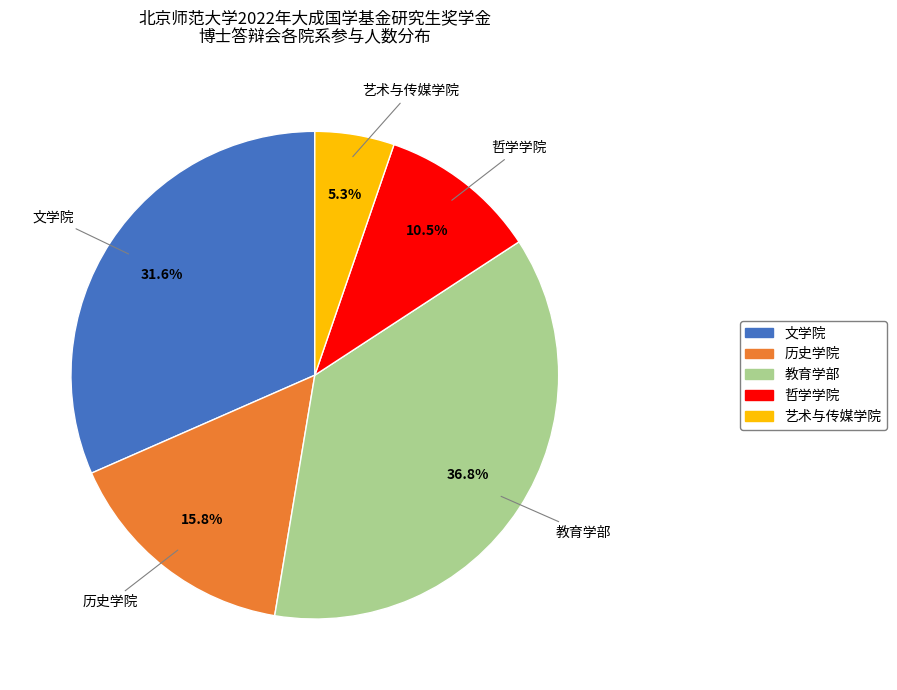

What is the smallest slice in the pie chart?

艺术与传媒学院